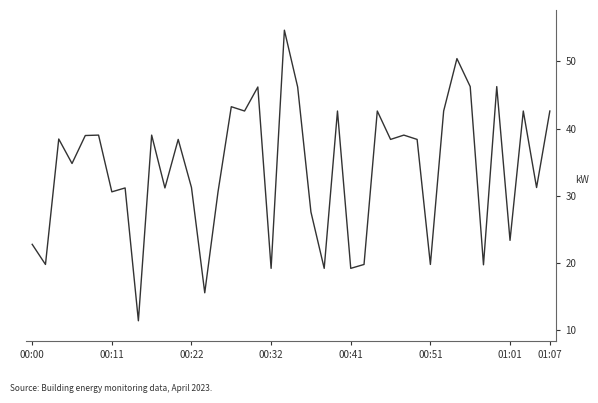

What is the smallest value displayed?

11.4